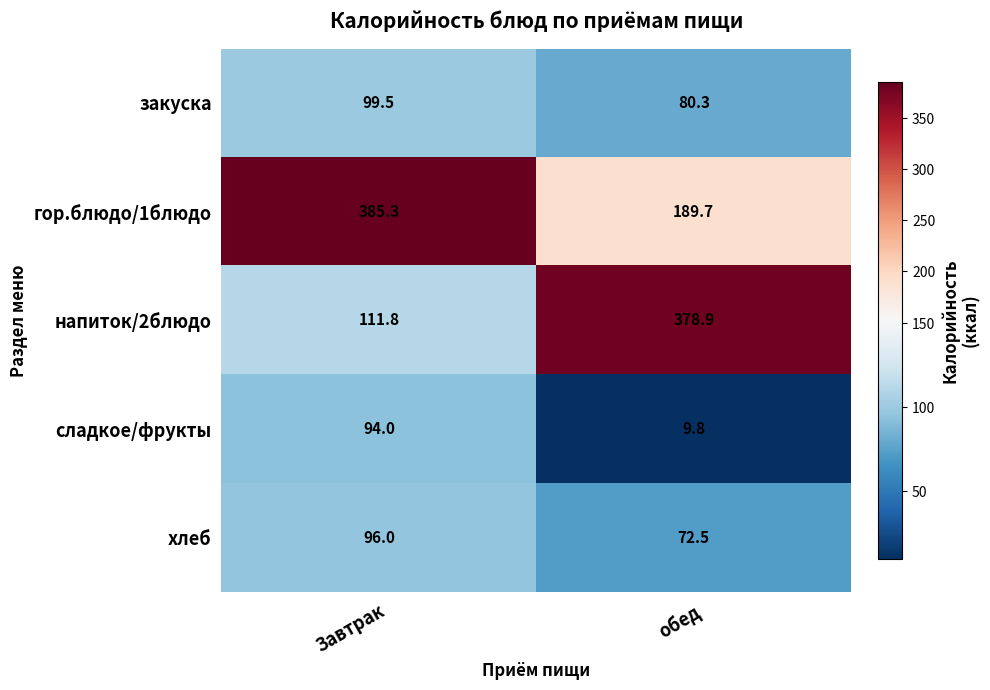

True or false: закуска has a value of 107.7 at обед.

False